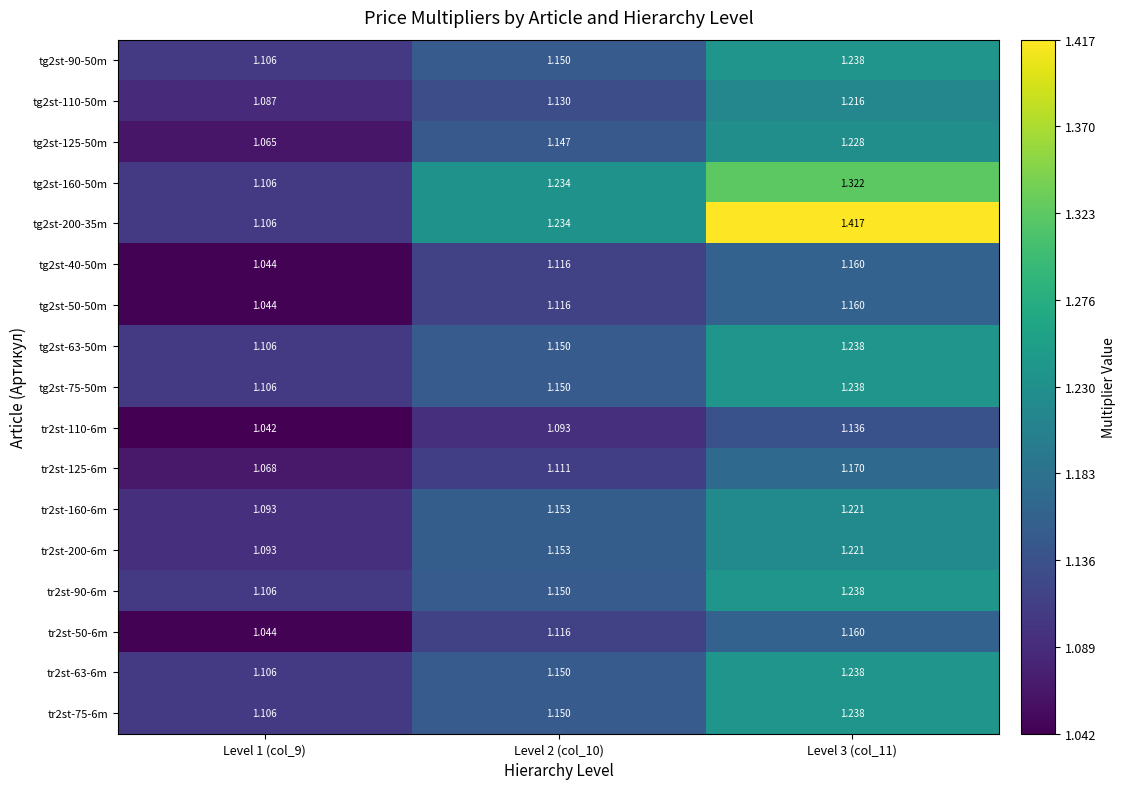

Which series has the largest total across all categories?

tg2st-200-35m